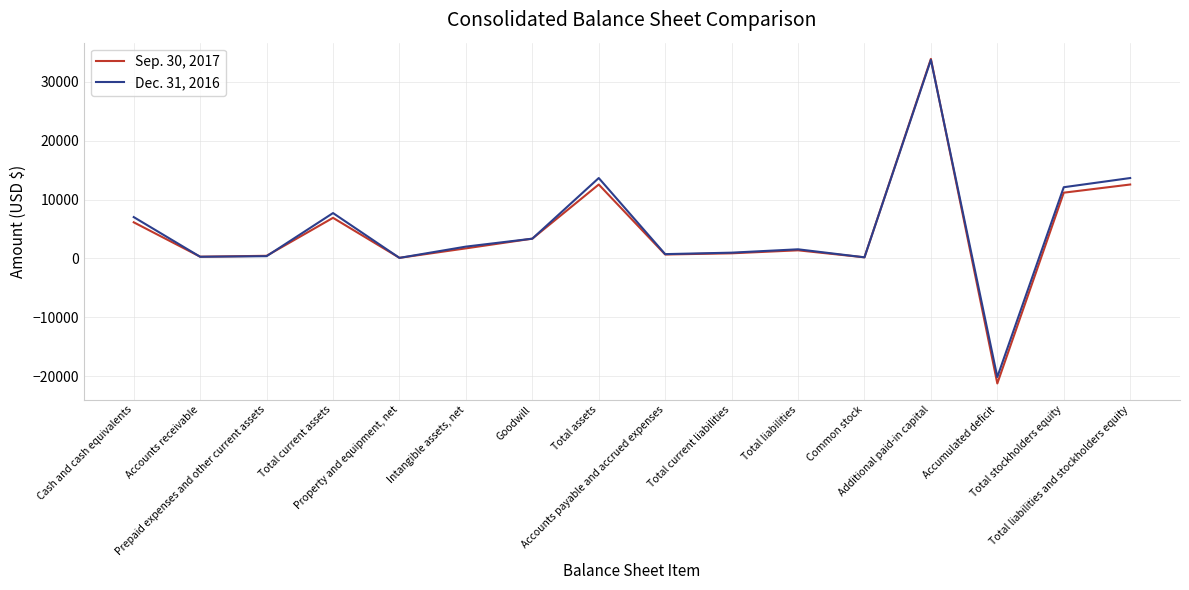

At which label does Dec. 31, 2016 first exceed 2015?

Cash and cash equivalents